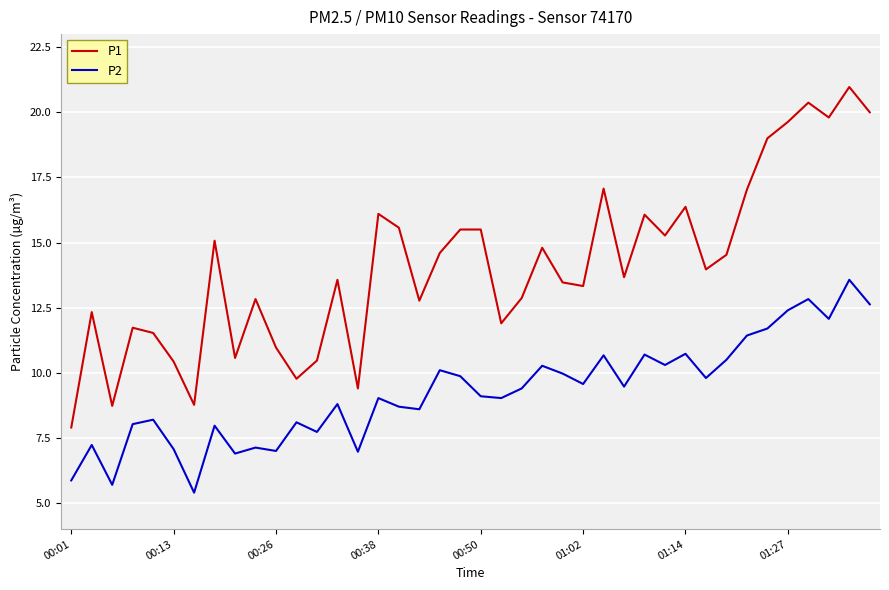

What is the maximum value for P2?

13.6